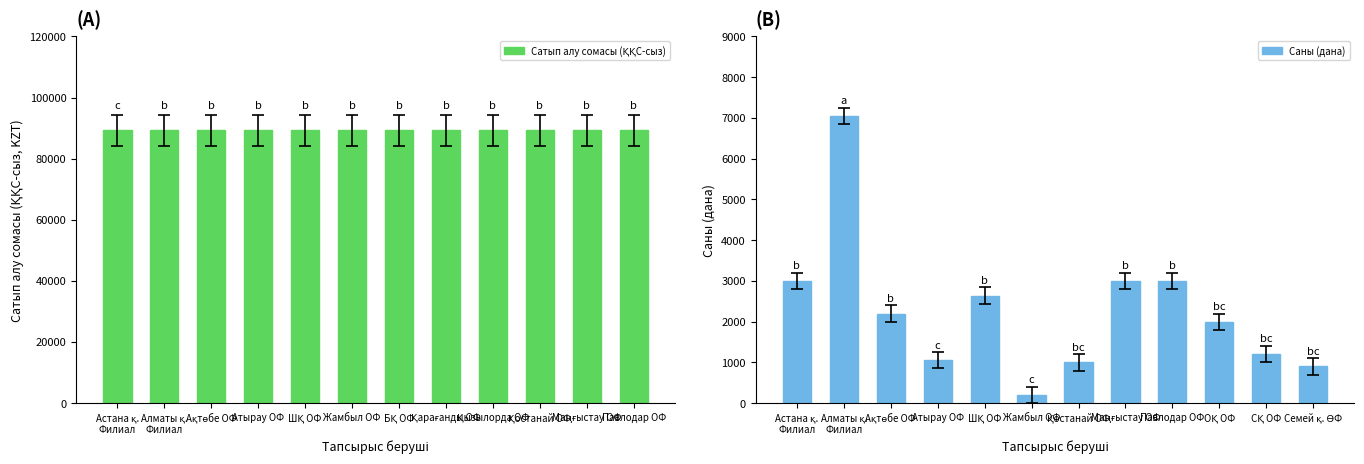

How many categories are shown in the chart?

12